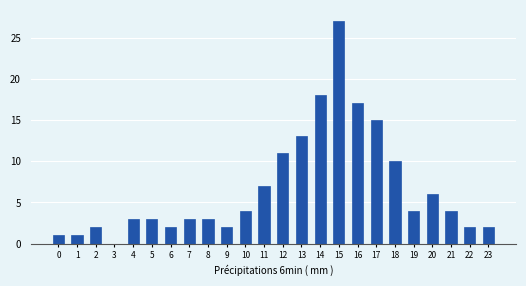

Reading left to right, what are all the values shown in this chart?

0=1	1=1	2=2	3=0	4=3	5=3	6=2	7=3	8=3	9=2	10=4	11=7	12=11	13=13	14=18	15=27	16=17	17=15	18=10	19=4	20=6	21=4	22=2	23=2